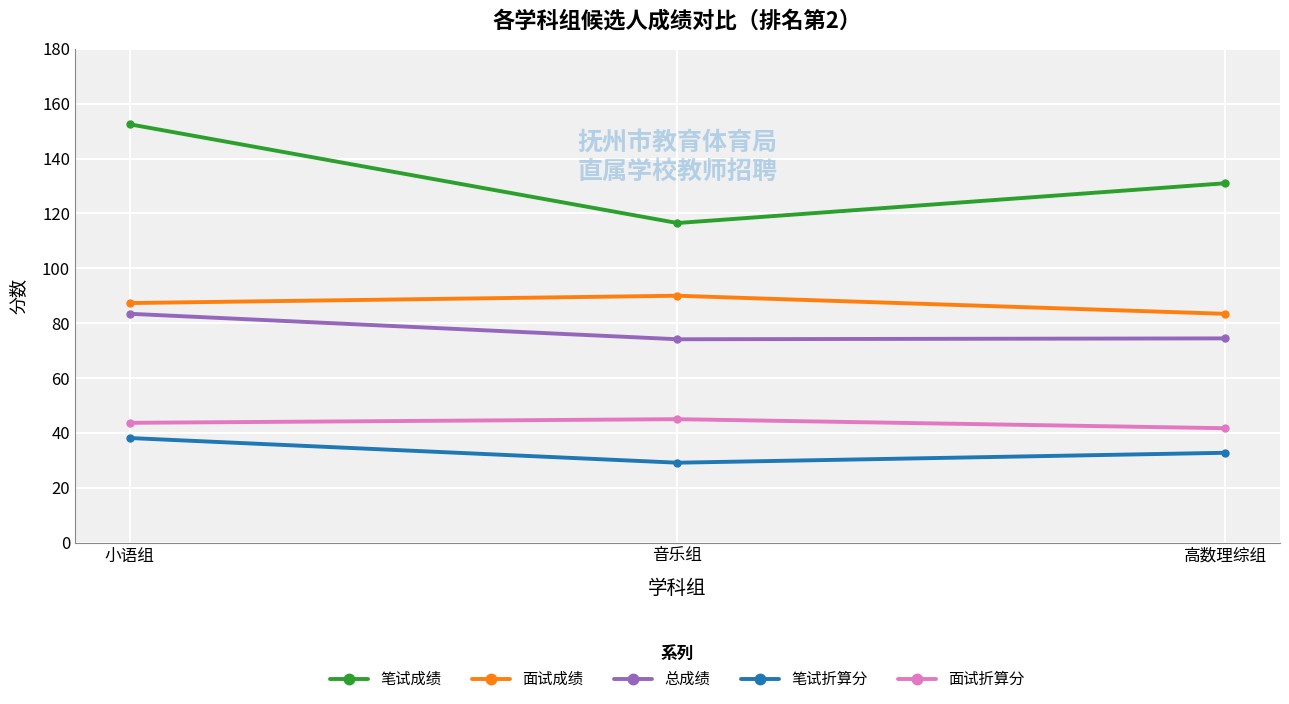

What is the spread (max minus min) of values at 小语组?

114.4